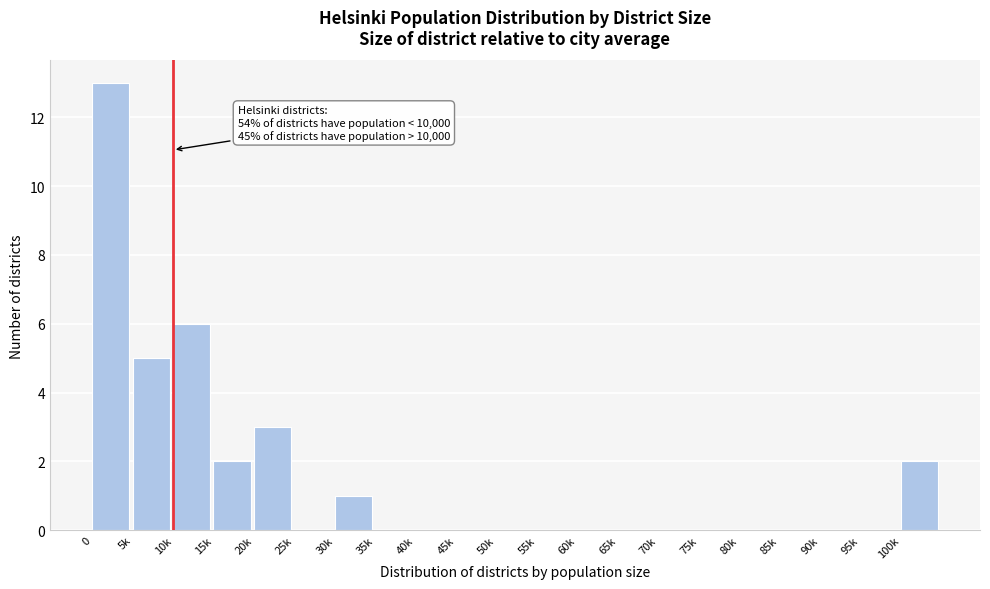

Reading left to right, what are all the values shown in this chart?

0=13	5k=5	10k=6	15k=2	20k=3	25k=0	30k=1	35k=0	40k=0	45k=0	50k=0	55k=0	60k=0	65k=0	70k=0	75k=0	80k=0	85k=0	90k=0	95k=0	100k=2